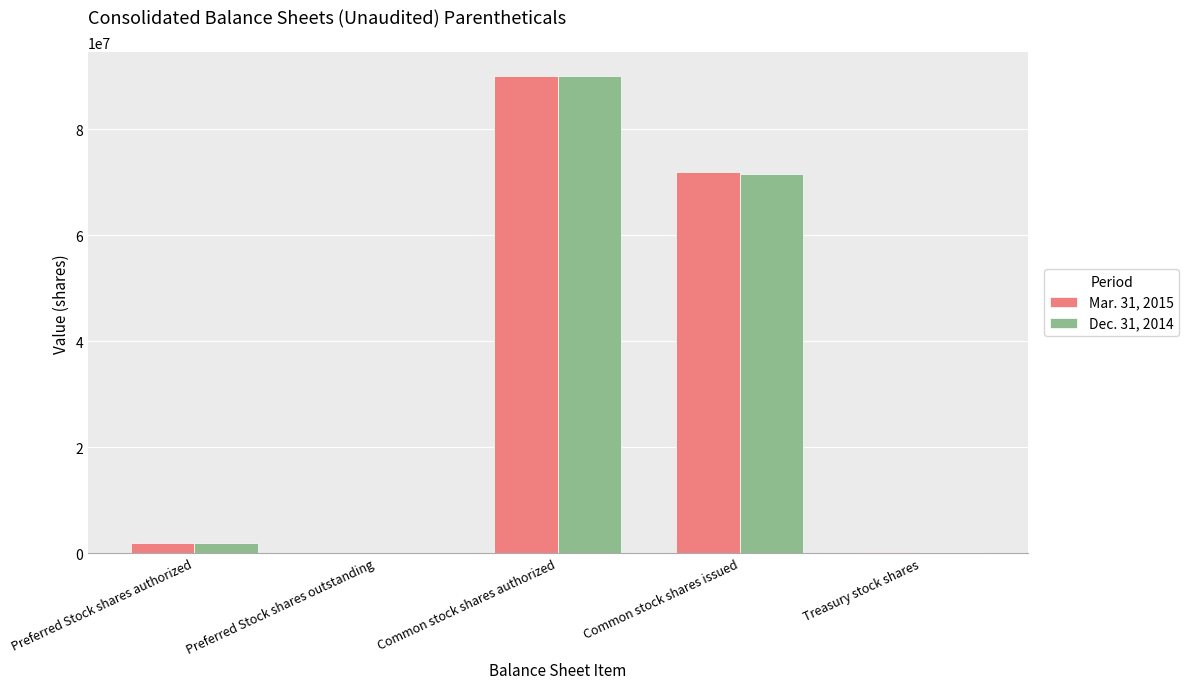

At which label is Mar. 31, 2015 closest to 45000000?

Common stock shares issued